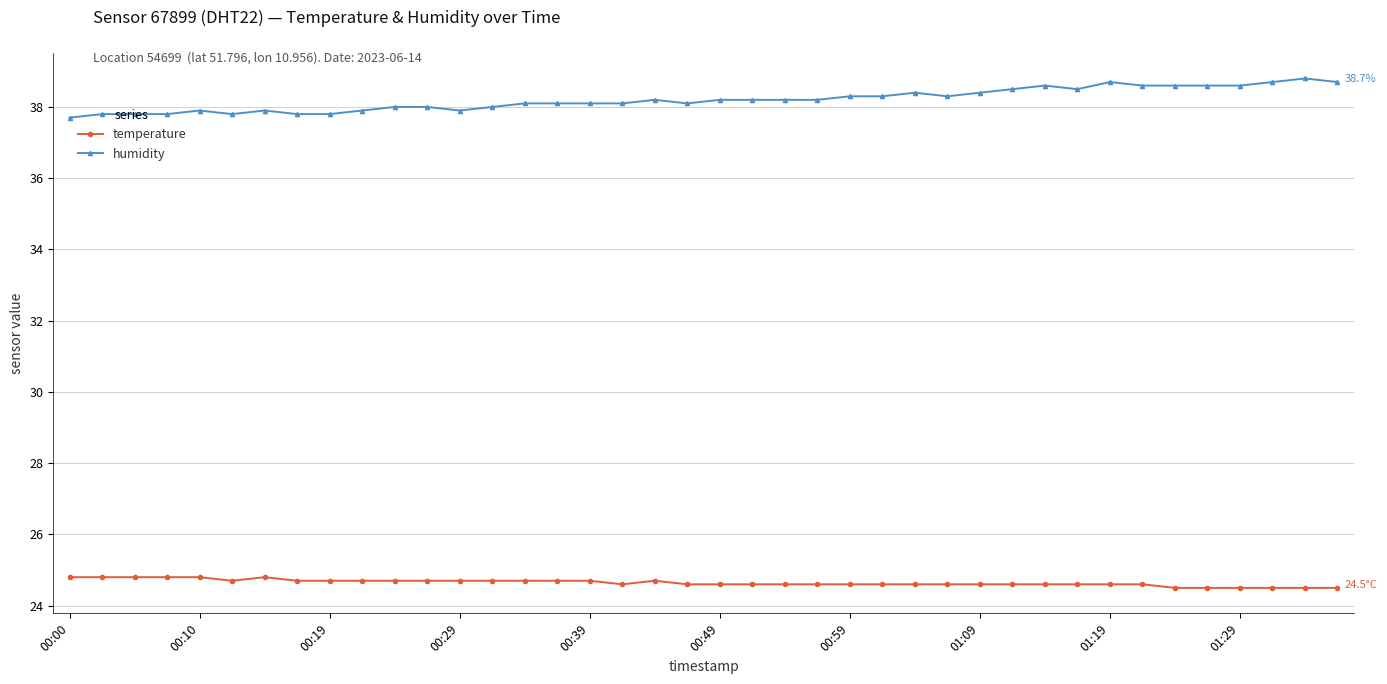

True or false: humidity has more than 1 interior local peaks.

True